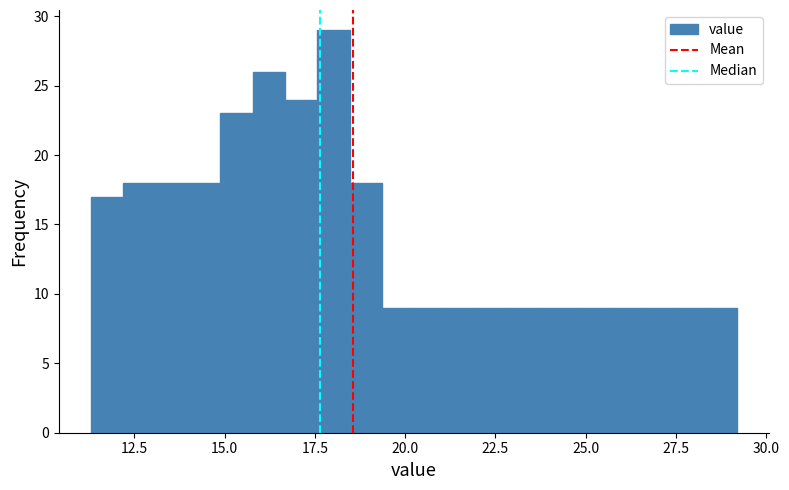

Around what value on the x-axis is the tallest bar? Give the approximate position of its centre, as read against the axis.

18.0